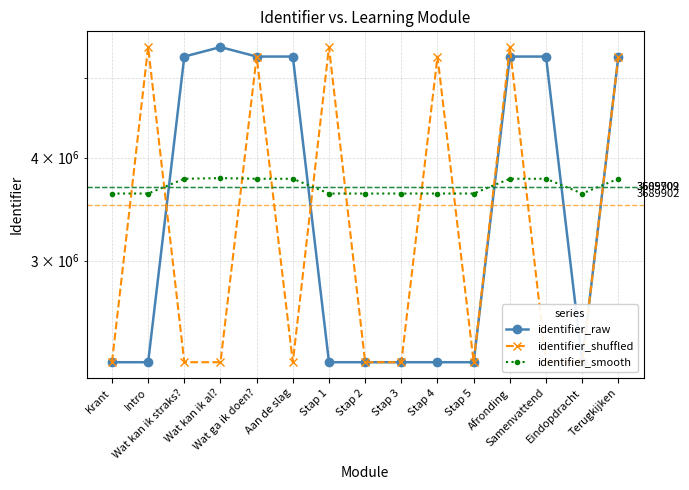

What are all the series names shown in the legend?

identifier_raw, identifier_shuffled, identifier_smooth